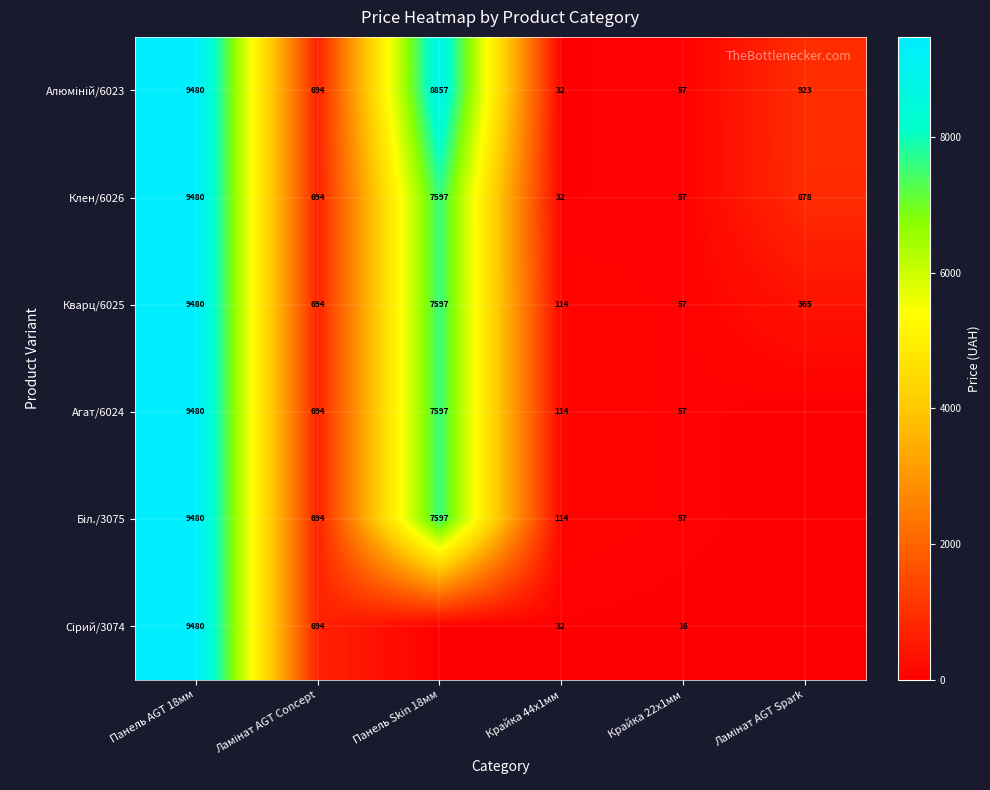

What is the difference between the maximum and minimum values in the Кварц/6025 series?

9423